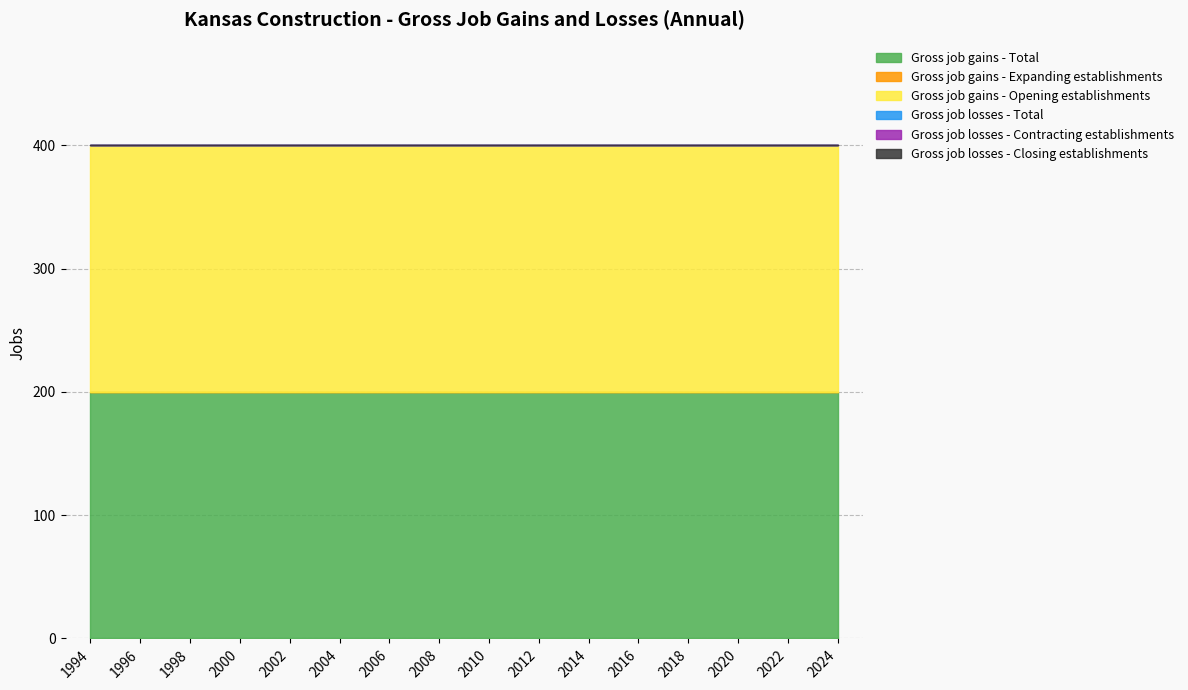

What is the sum of the Gross job gains - Total values at 2020 and 2010?

400